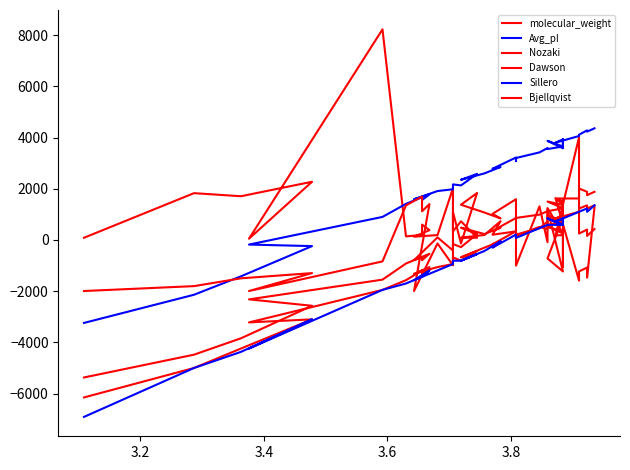

How many categories are shown in the chart?

39